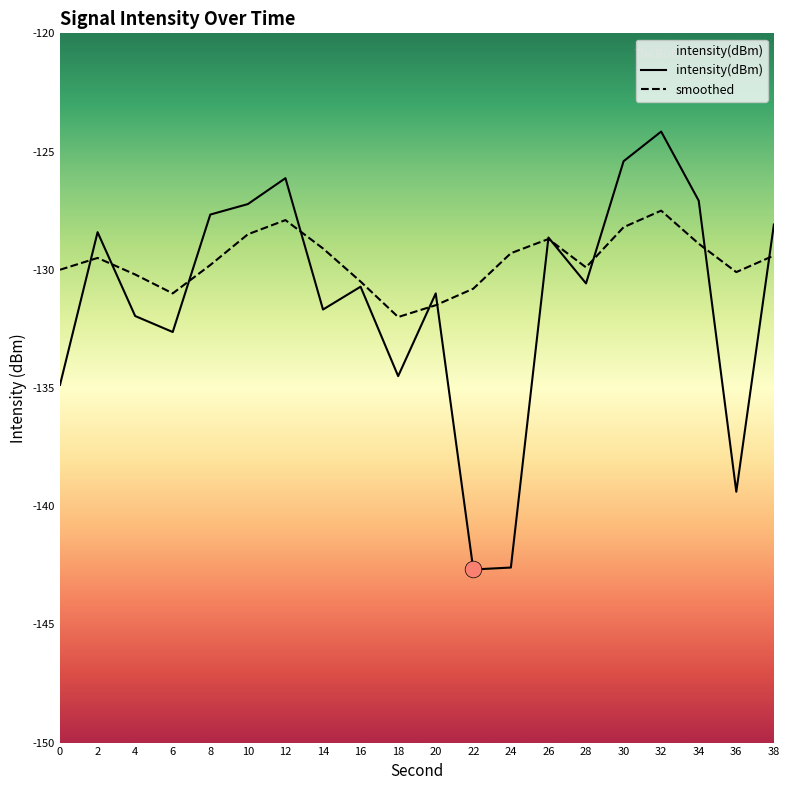

Reading left to right, what are all the values shown in this chart?

intensity(dBm): 0=-134.9	2=-128.4	4=-132.0	6=-132.6	8=-127.7	10=-127.2	12=-126.1	14=-131.7	16=-130.7	18=-134.5	20=-131.0	22=-142.7	24=-142.6	26=-128.6	28=-130.6	30=-125.4	32=-124.2	34=-127.1	36=-139.4	38=-128.1
smoothed: 0=-130.0	2=-129.5	4=-130.2	6=-131.0	8=-129.8	10=-128.5	12=-127.9	14=-129.1	16=-130.5	18=-132.0	20=-131.5	22=-130.8	24=-129.3	26=-128.7	28=-129.9	30=-128.2	32=-127.5	34=-128.9	36=-130.1	38=-129.4